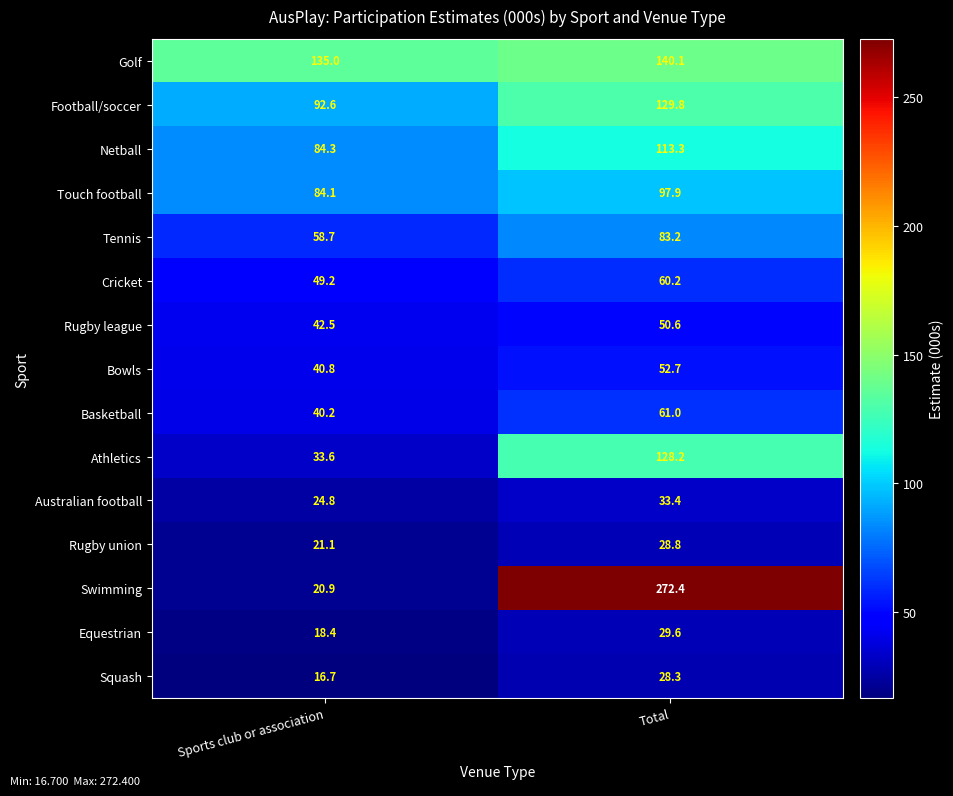

The Tennis series shows 58.7 at Sports club or association. True or false?

True